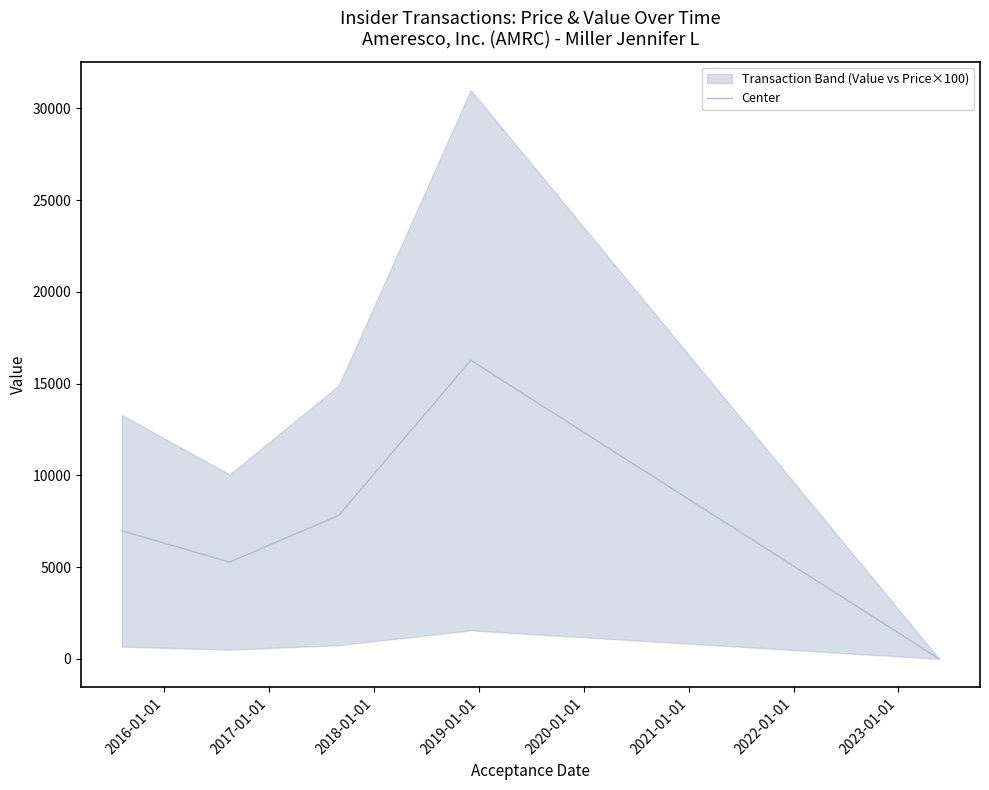

What is the difference between the second highest and second lowest values?

2542.6